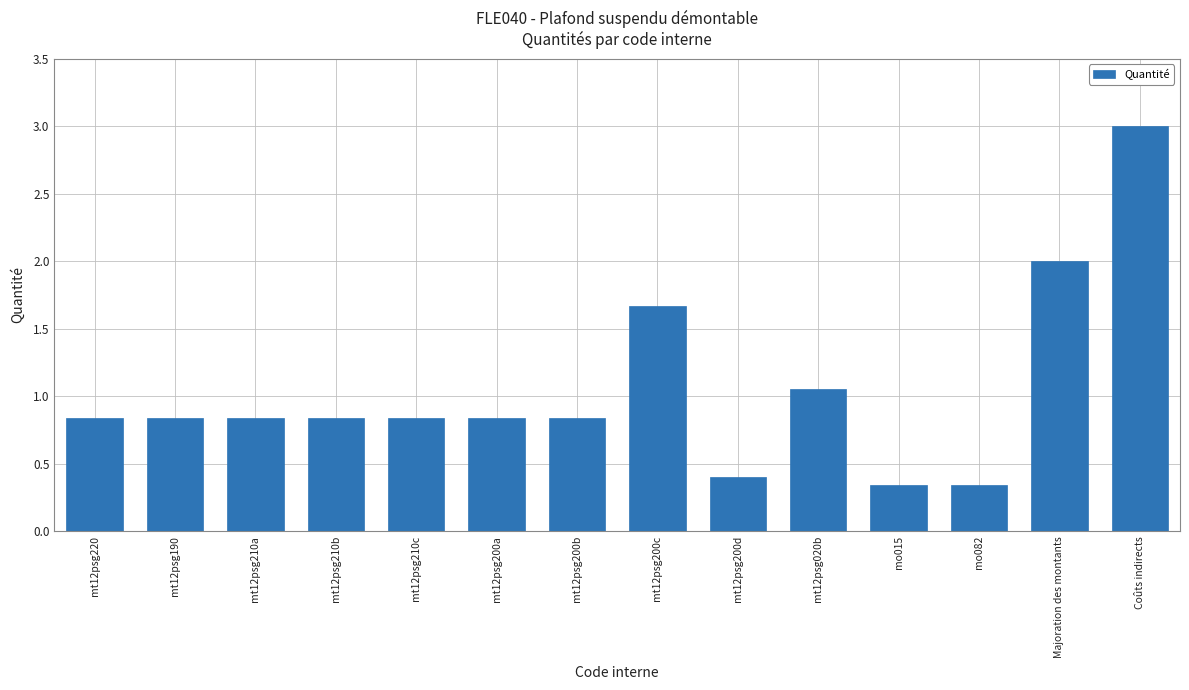

What is the difference between the maximum and second lowest values?

2.7